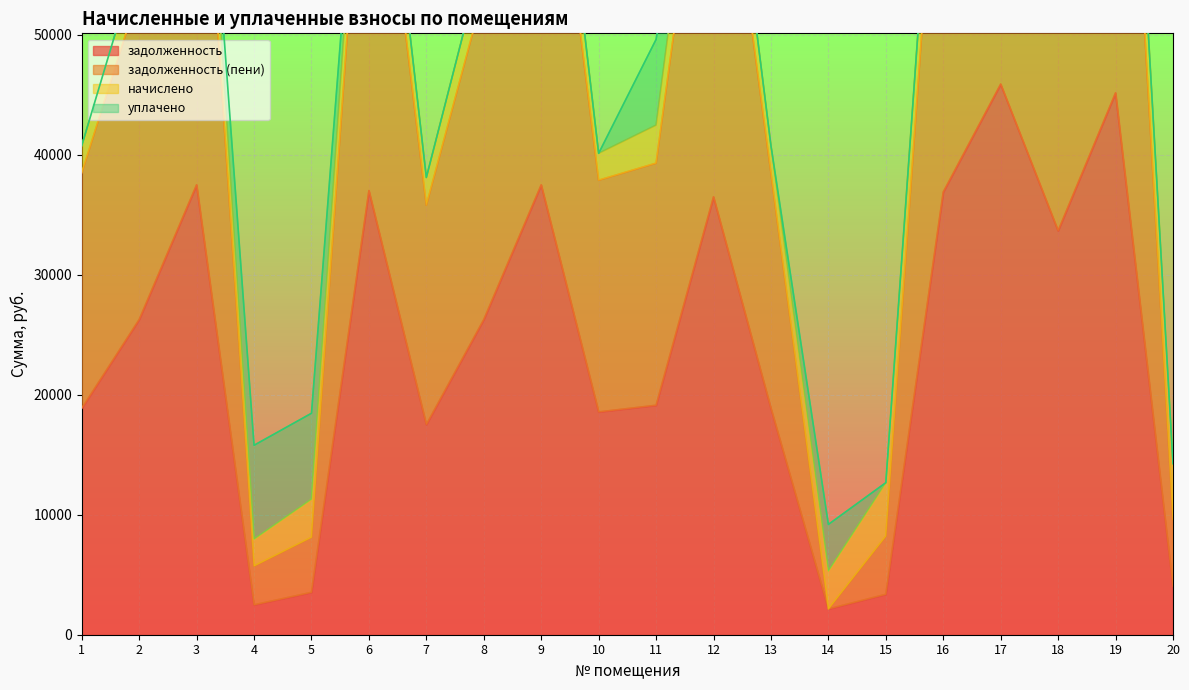

What is the highest value of the задолженность series?

45879.9